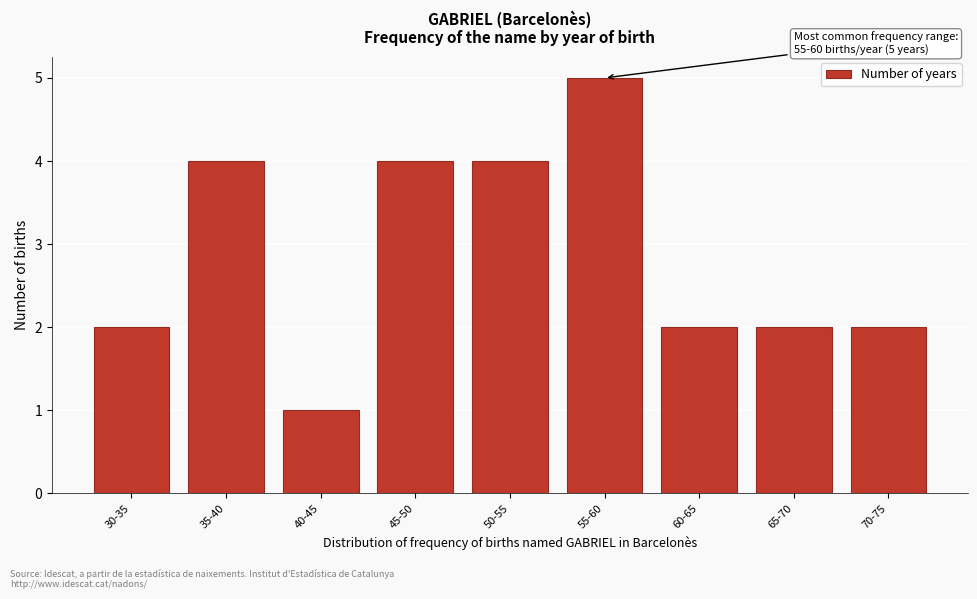

Reading left to right, list all the values displayed in this chart.

30-35=2	35-40=4	40-45=1	45-50=4	50-55=4	55-60=5	60-65=2	65-70=2	70-75=2